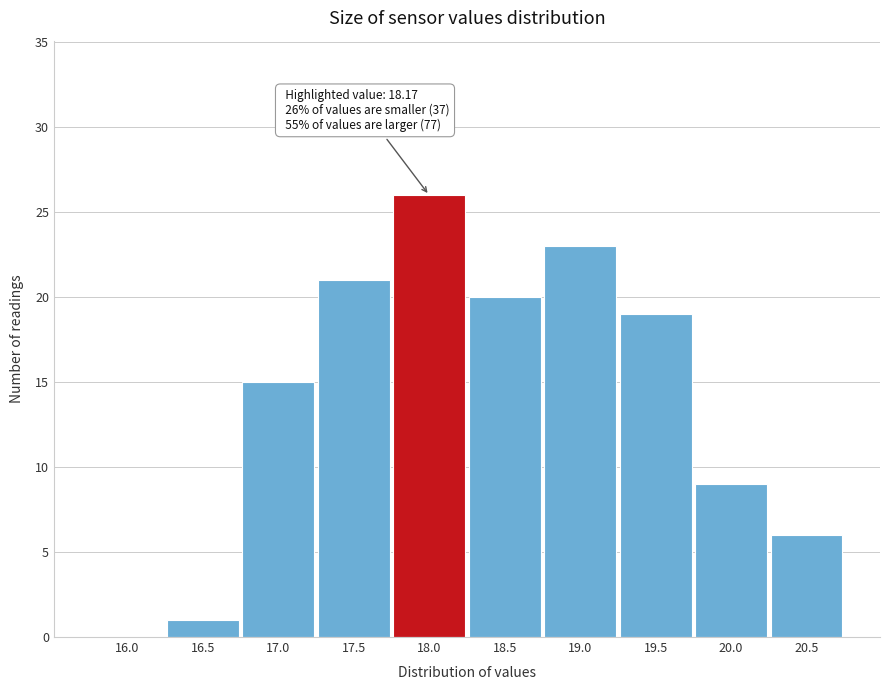

Reading left to right, list all the values displayed in this chart.

16.0=0	16.5=1	17.0=15	17.5=21	18.0=26	18.5=20	19.0=23	19.5=19	20.0=9	20.5=6